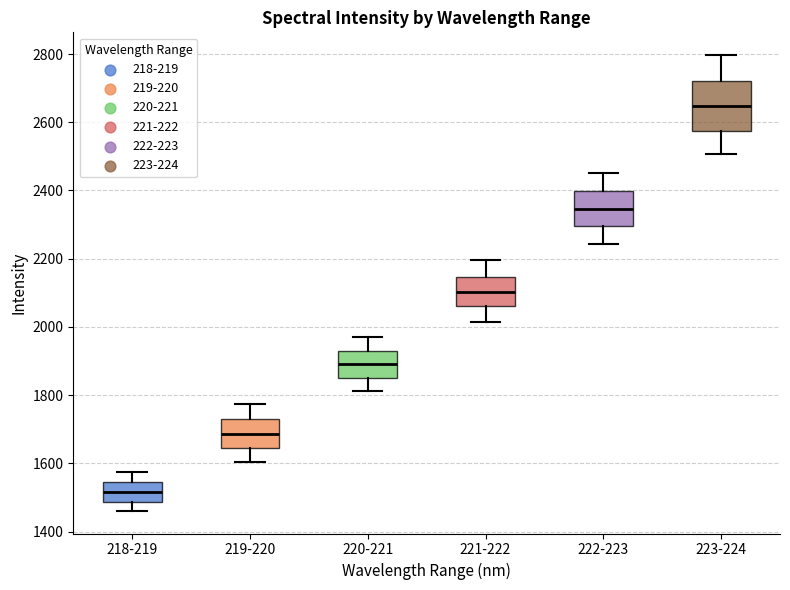

Which box is the tallest, from its lower edge to its upper edge?

223-224